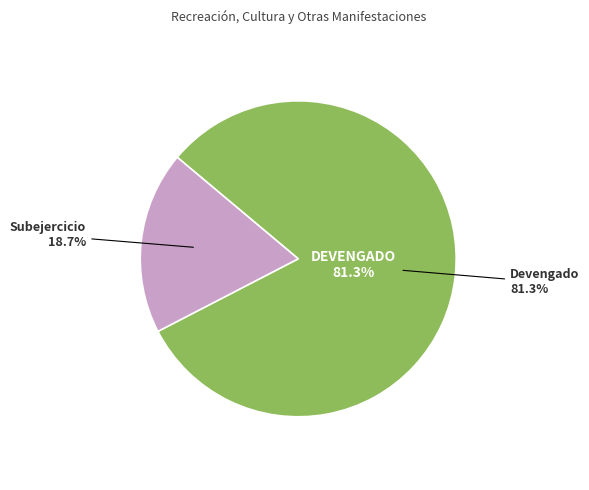

The Devengado slice represents 89% of the pie. True or false?

False